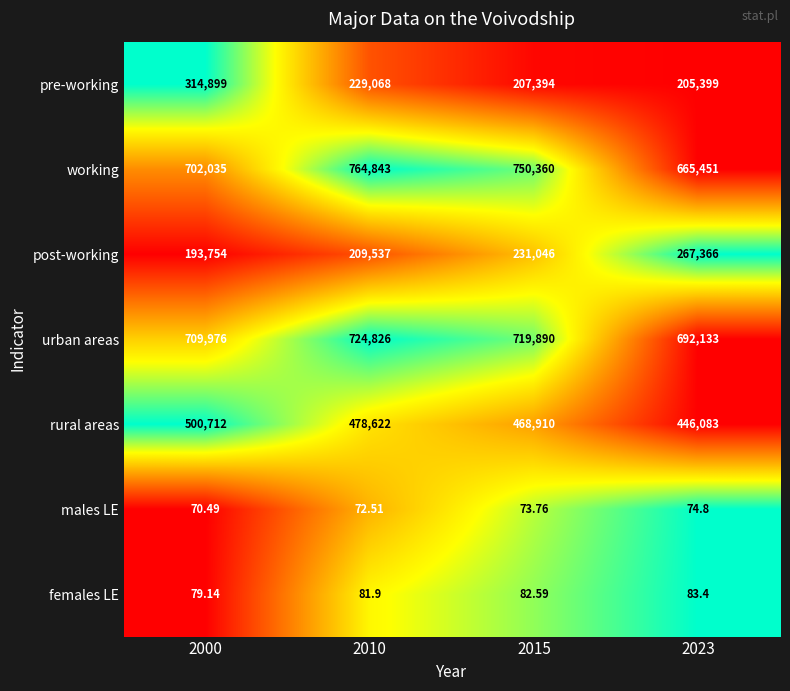

Rank the series at 2023 from highest to lowest value.

urban areas, working, rural areas, post-working, pre-working, females LE, males LE